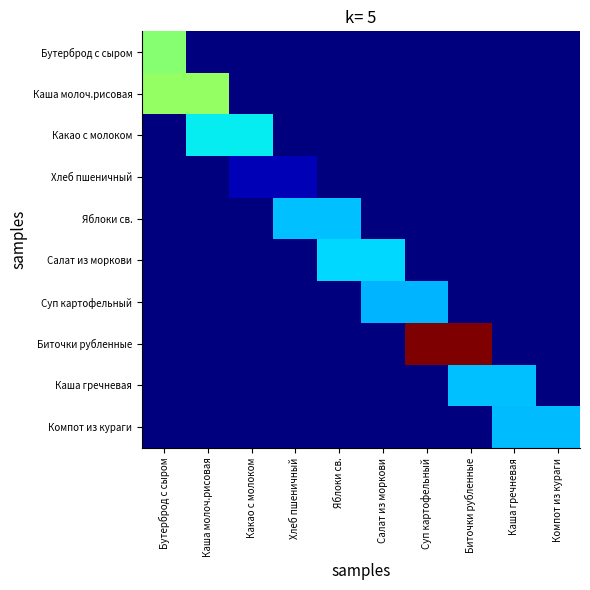

Reading left to right, transcribe all the data shown in this chart.

Бутерброд с сыром: Бутерброд с сыром=16.8	Каша молоч.рисовая=0.0	Какао с молоком=0.0	Хлеб пшеничный=0.0	Яблоки св.=0.0	Салат из моркови=0.0	Суп картофельный=0.0	Биточки рубленные=0.0	Каша гречневая=0.0	Компот из кураги=0.0
Каша молоч.рисовая: Бутерброд с сыром=17.2	Каша молоч.рисовая=17.2	Какао с молоком=0.0	Хлеб пшеничный=0.0	Яблоки св.=0.0	Салат из моркови=0.0	Суп картофельный=0.0	Биточки рубленные=0.0	Каша гречневая=0.0	Компот из кураги=0.0
Какао с молоком: Бутерброд с сыром=0.0	Каша молоч.рисовая=11.7	Какао с молоком=11.7	Хлеб пшеничный=0.0	Яблоки св.=0.0	Салат из моркови=0.0	Суп картофельный=0.0	Биточки рубленные=0.0	Каша гречневая=0.0	Компот из кураги=0.0
Хлеб пшеничный: Бутерброд с сыром=0.0	Каша молоч.рисовая=0.0	Какао с молоком=1.6	Хлеб пшеничный=1.6	Яблоки св.=0.0	Салат из моркови=0.0	Суп картофельный=0.0	Биточки рубленные=0.0	Каша гречневая=0.0	Компот из кураги=0.0
Яблоки св.: Бутерброд с сыром=0.0	Каша молоч.рисовая=0.0	Какао с молоком=0.0	Хлеб пшеничный=10.2	Яблоки св.=10.2	Салат из моркови=0.0	Суп картофельный=0.0	Биточки рубленные=0.0	Каша гречневая=0.0	Компот из кураги=0.0
Салат из моркови: Бутерброд с сыром=0.0	Каша молоч.рисовая=0.0	Какао с молоком=0.0	Хлеб пшеничный=0.0	Яблоки св.=11.0	Салат из моркови=11.0	Суп картофельный=0.0	Биточки рубленные=0.0	Каша гречневая=0.0	Компот из кураги=0.0
Суп картофельный: Бутерброд с сыром=0.0	Каша молоч.рисовая=0.0	Какао с молоком=0.0	Хлеб пшеничный=0.0	Яблоки св.=0.0	Салат из моркови=9.9	Суп картофельный=9.9	Биточки рубленные=0.0	Каша гречневая=0.0	Компот из кураги=0.0
Биточки рубленные: Бутерброд с сыром=0.0	Каша молоч.рисовая=0.0	Какао с молоком=0.0	Хлеб пшеничный=0.0	Яблоки св.=0.0	Салат из моркови=0.0	Суп картофельный=32.6	Биточки рубленные=32.6	Каша гречневая=0.0	Компот из кураги=0.0
Каша гречневая: Бутерброд с сыром=0.0	Каша молоч.рисовая=0.0	Какао с молоком=0.0	Хлеб пшеничный=0.0	Яблоки св.=0.0	Салат из моркови=0.0	Суп картофельный=0.0	Биточки рубленные=10.3	Каша гречневая=10.3	Компот из кураги=0.0
Компот из кураги: Бутерброд с сыром=0.0	Каша молоч.рисовая=0.0	Какао с молоком=0.0	Хлеб пшеничный=0.0	Яблоки св.=0.0	Салат из моркови=0.0	Суп картофельный=0.0	Биточки рубленные=0.0	Каша гречневая=10.2	Компот из кураги=10.2